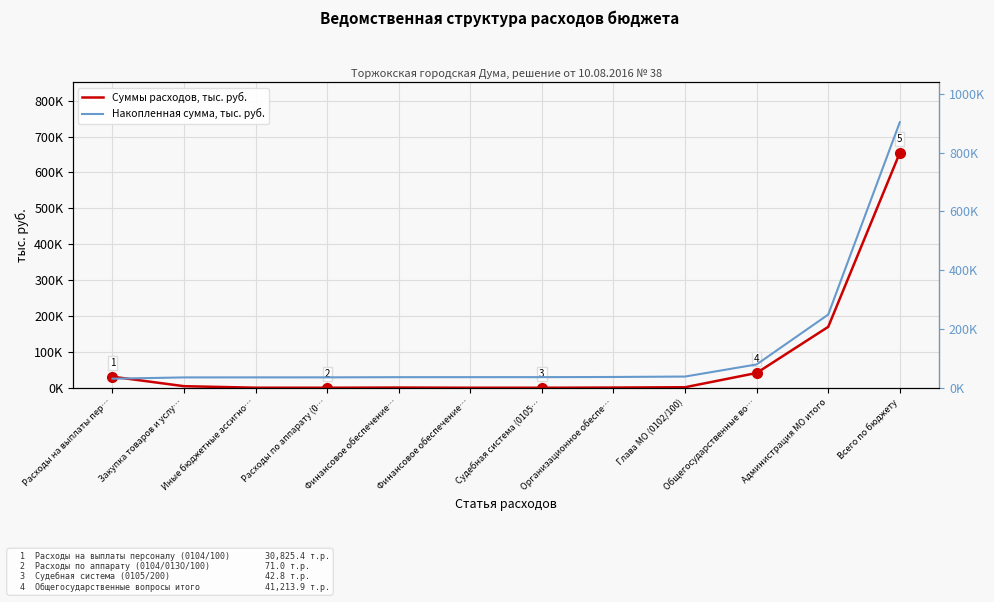

Is the value of Накопленная сумма, тыс. руб. at Глава МО (0102/100) greater than the value of Суммы расходов, тыс. руб. at Иные бюджетные ассигно…?

Yes